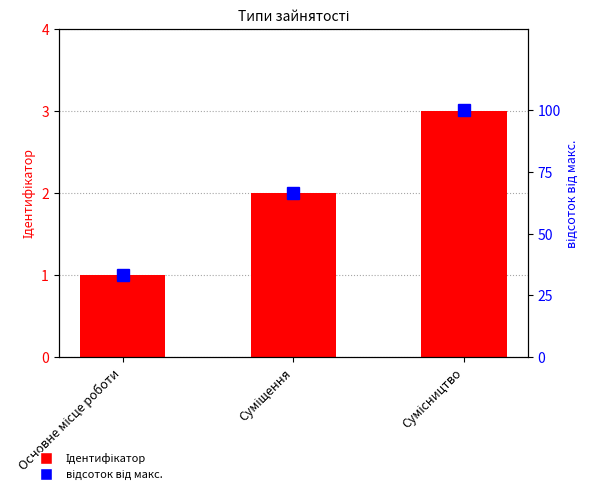

What is the value of the відсоток від макс. bar at the 3rd from the left?

100.0